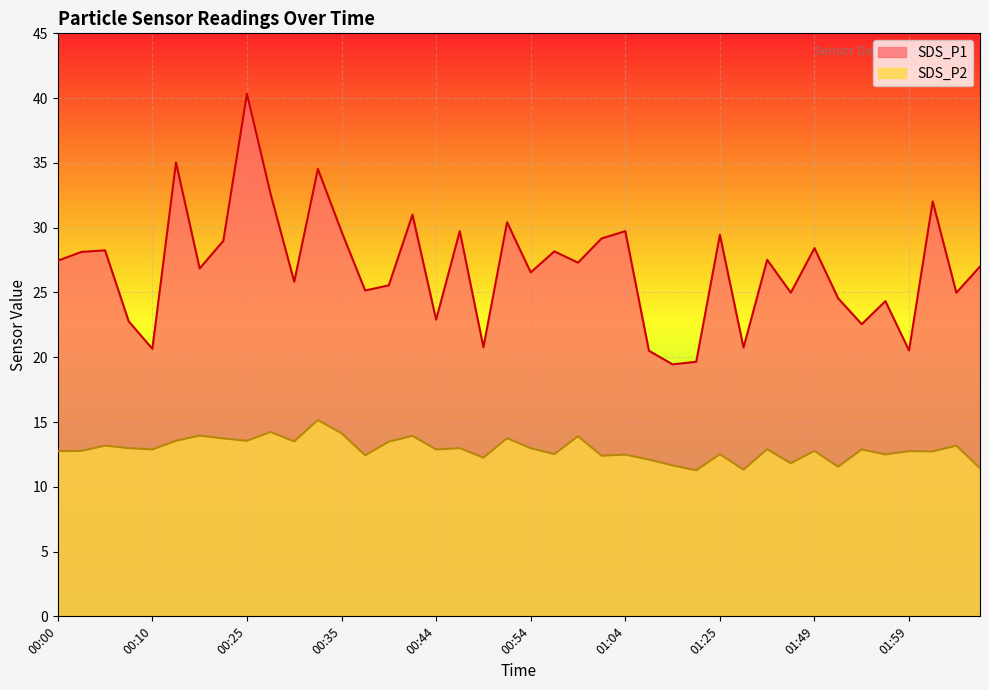

True or false: SDS_P2 has a value of 17.4 at 01:59.

False